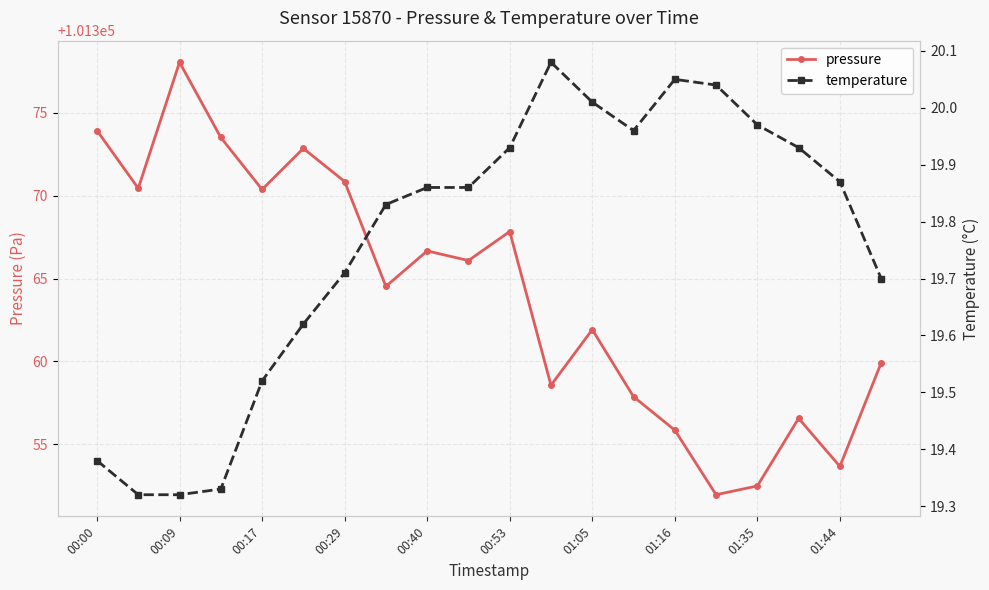

At which category does pressure reach its first local peak?

00:09